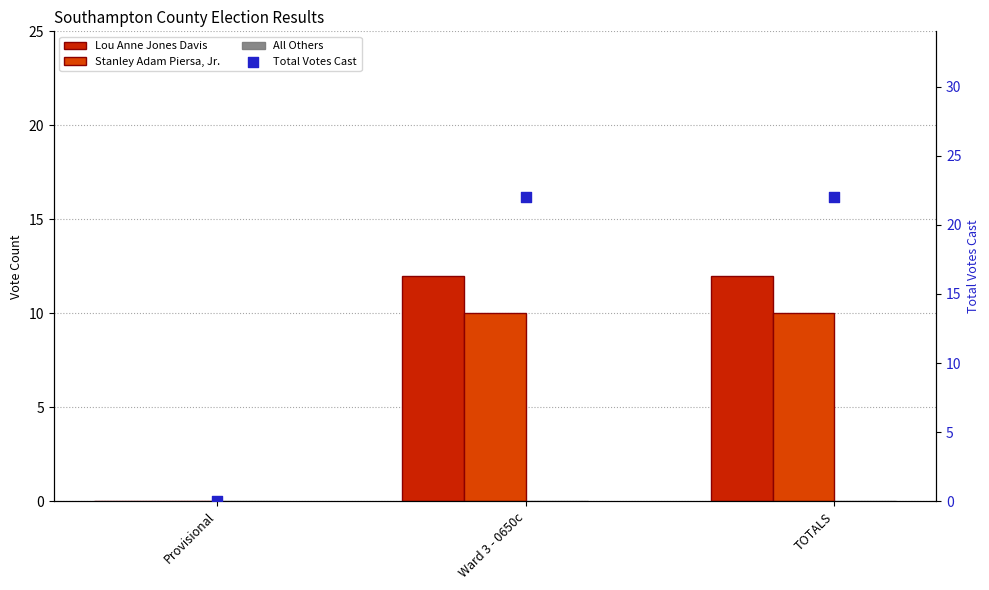

What is the total value across all series at TOTALS?

44